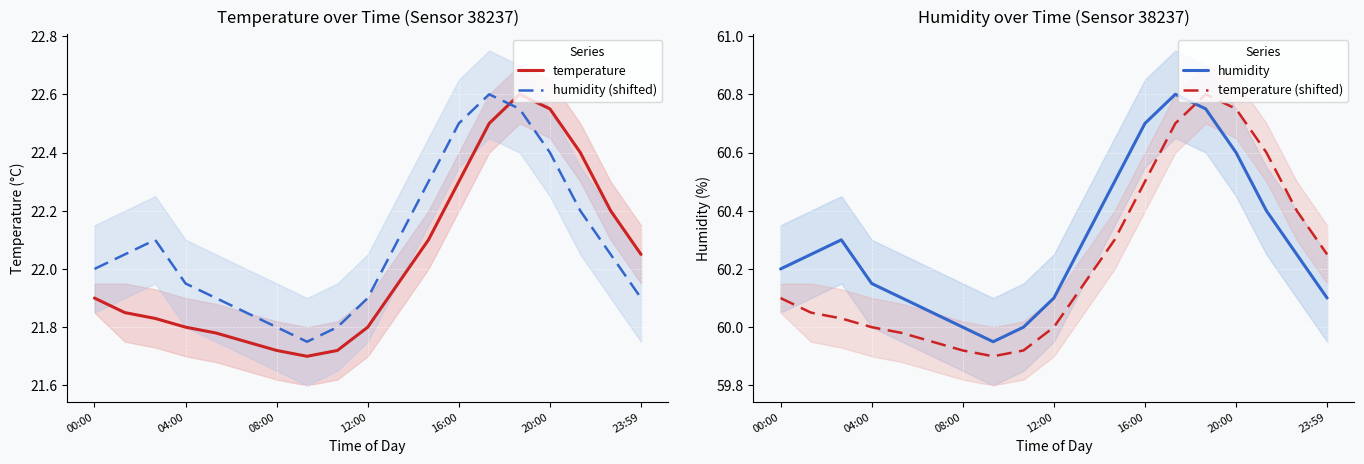

What are all the series names shown in the legend?

temperature, humidity (shifted), humidity, temperature (shifted)